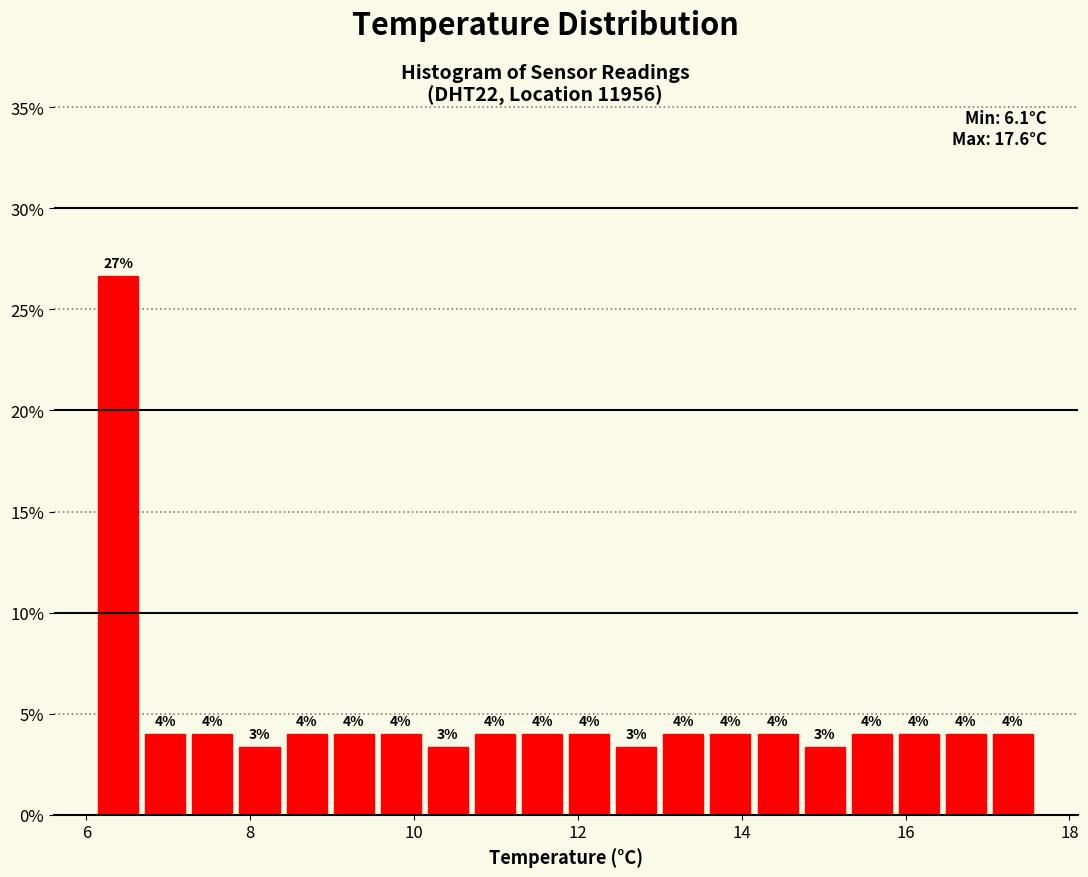

Read against the x-axis, roughly where is the centre of the tallest bar?

6.4